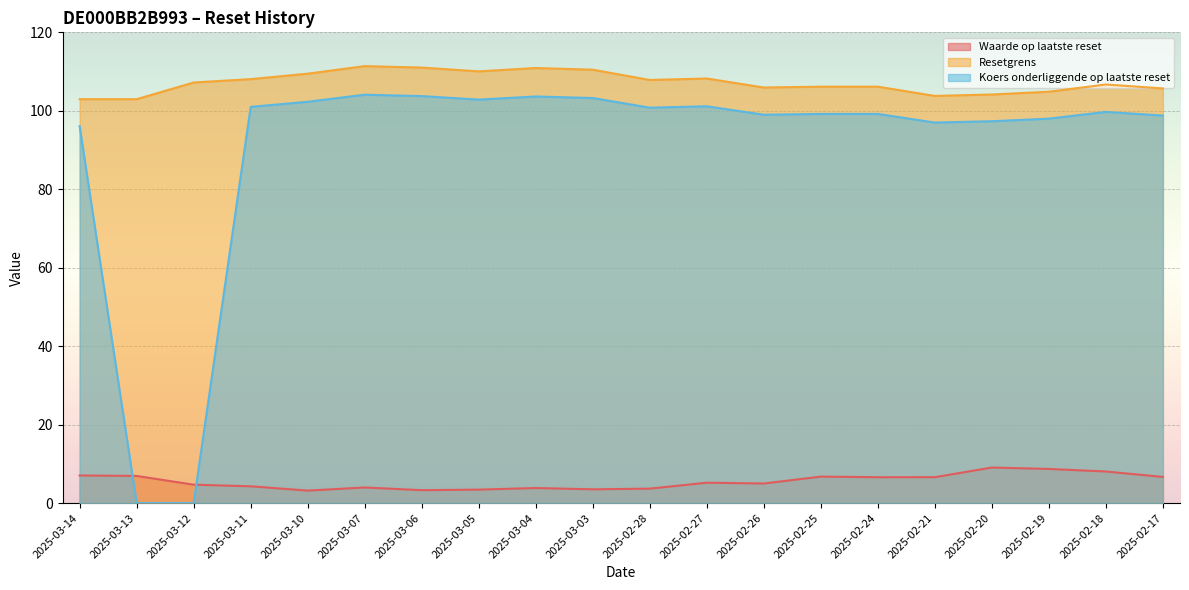

What is the difference between the Waarde op laatste reset values at 2025-02-17 and 2025-03-10?

3.5